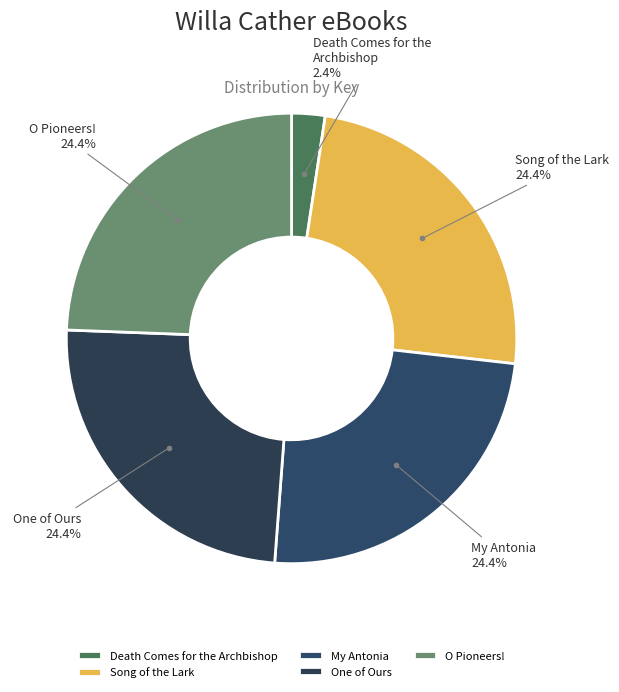

How many segments does this pie chart have?

5